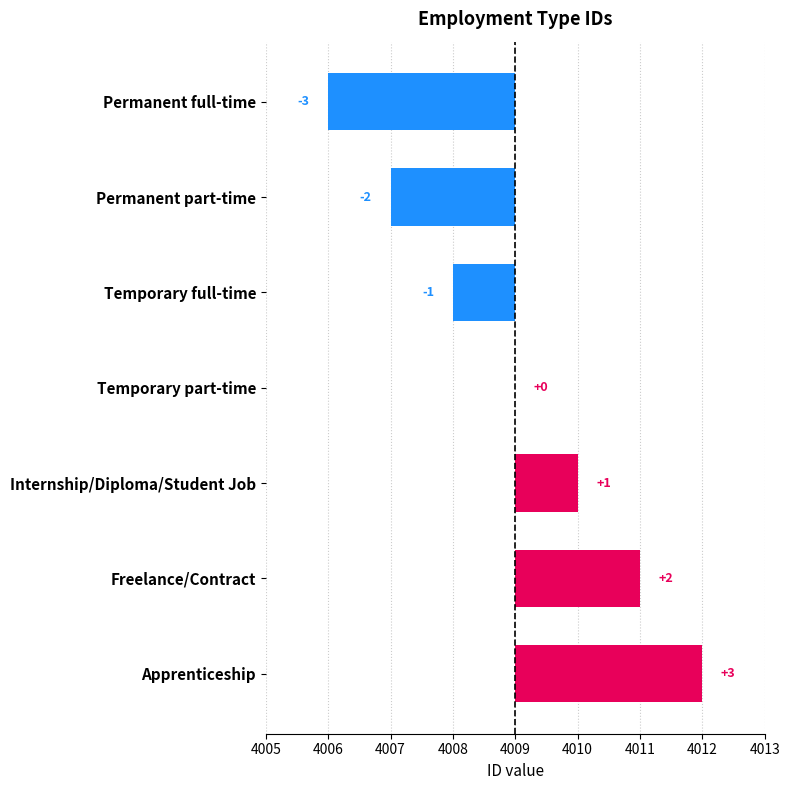

Are the bars grouped side by side (vs. stacked)?

No